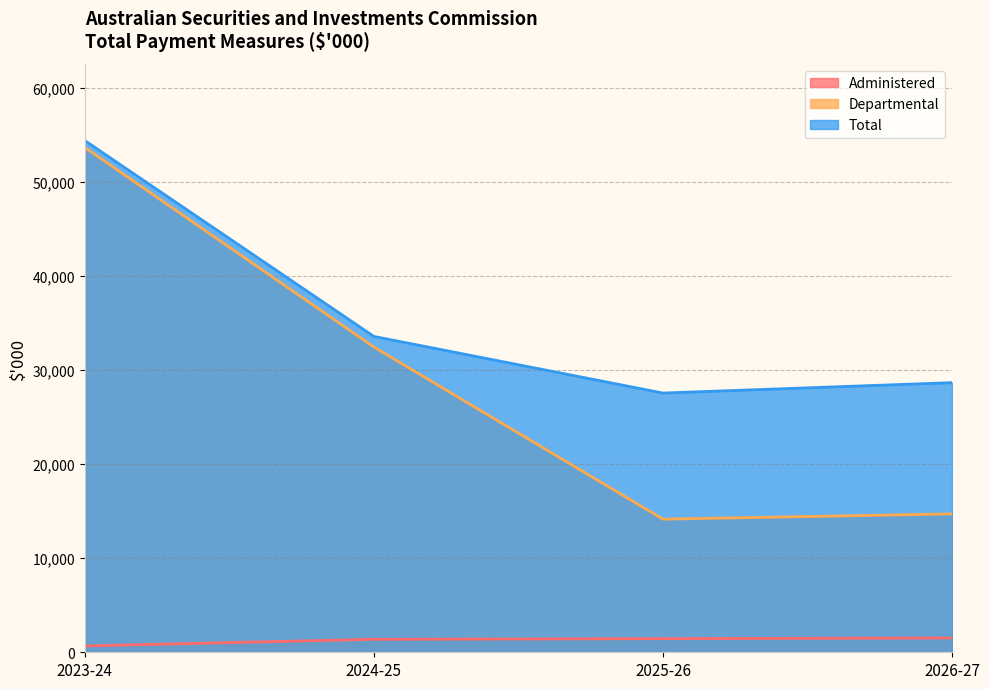

True or false: Departmental and Total cross at least once.

False